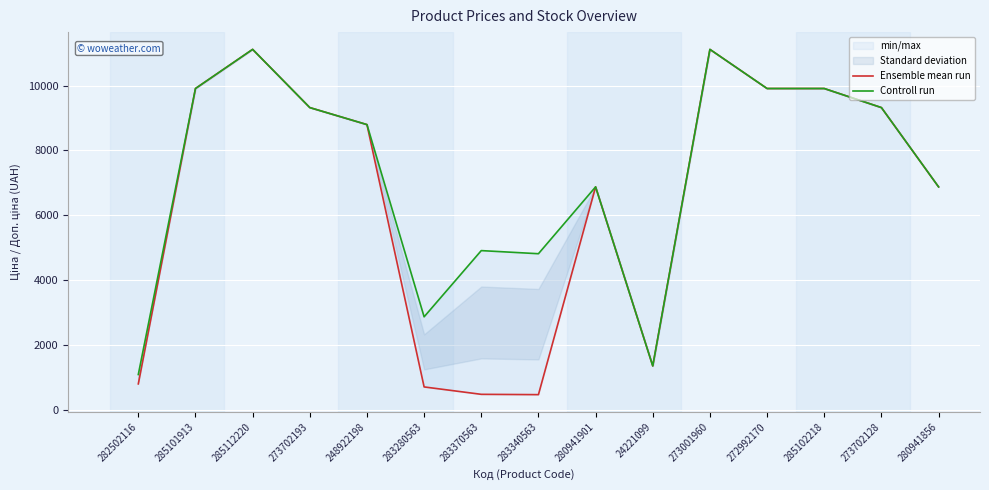

True or false: Controll run has a value of 11113.6 at 273001960.

True